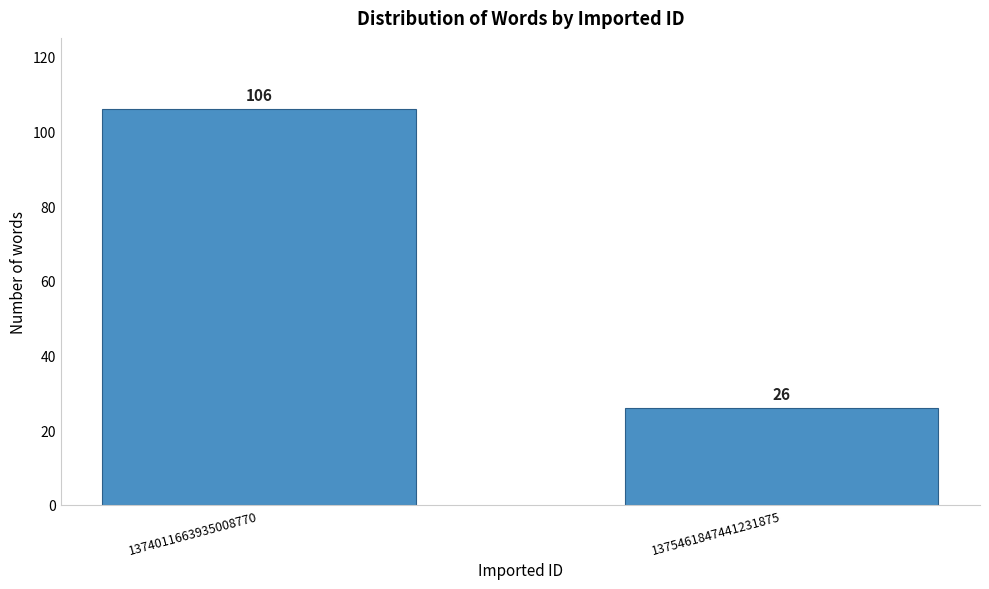

Reading right to left, what are all the values shown in this chart?

26	106